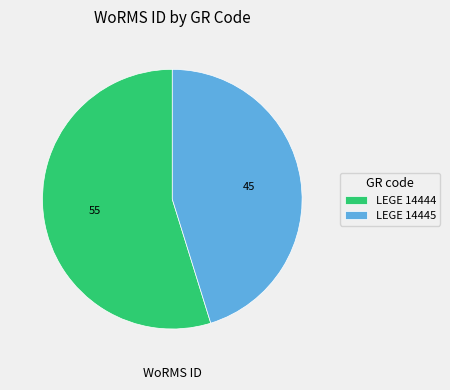

Approximately how many times larger is the value at LEGE 14445 compared to LEGE 14444?

0.8